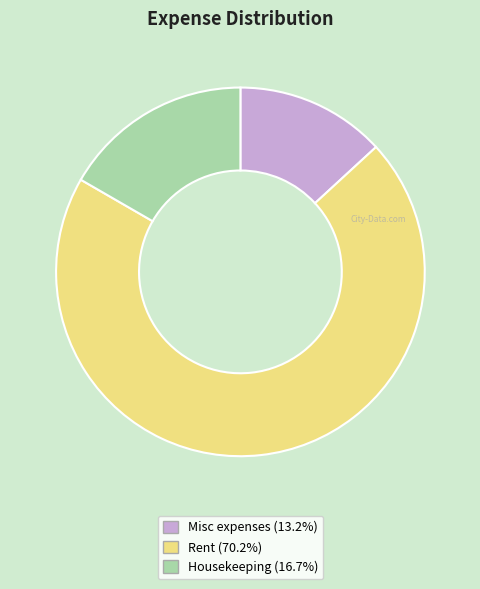

How many slices are in this pie chart?

3